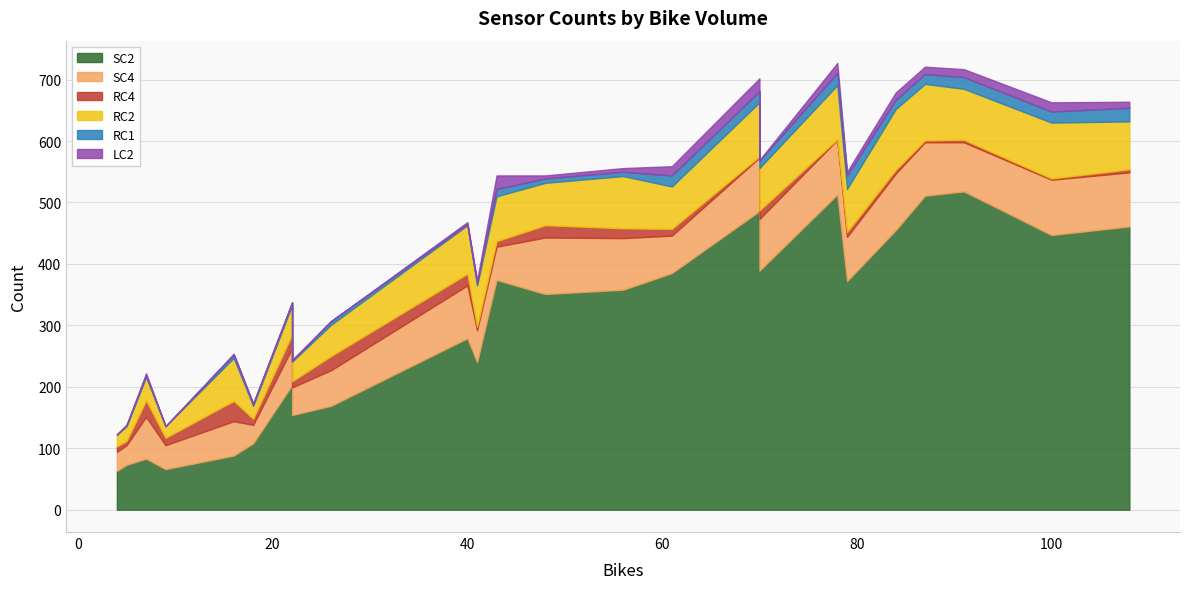

Which series has the largest total across all categories?

SC2